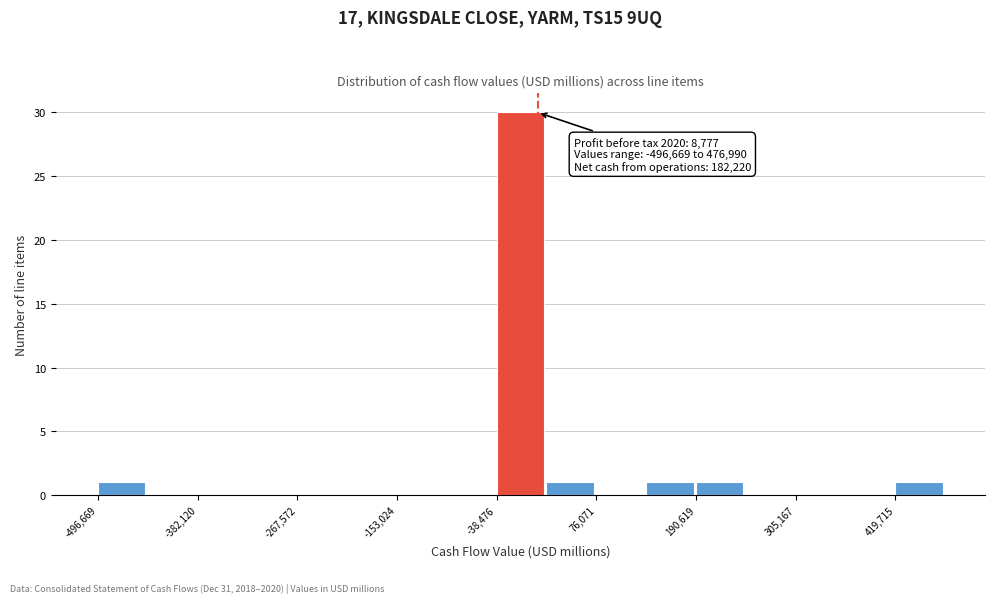

Around what value on the x-axis is the tallest bar? Give the approximate position of its centre, as read against the axis.

-20000